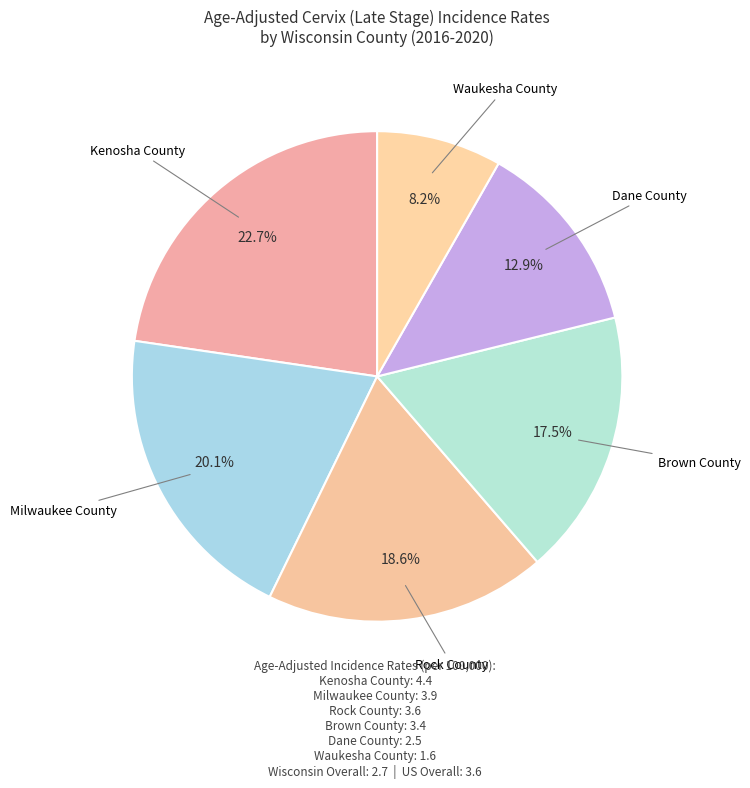

How many segments does this pie chart have?

6